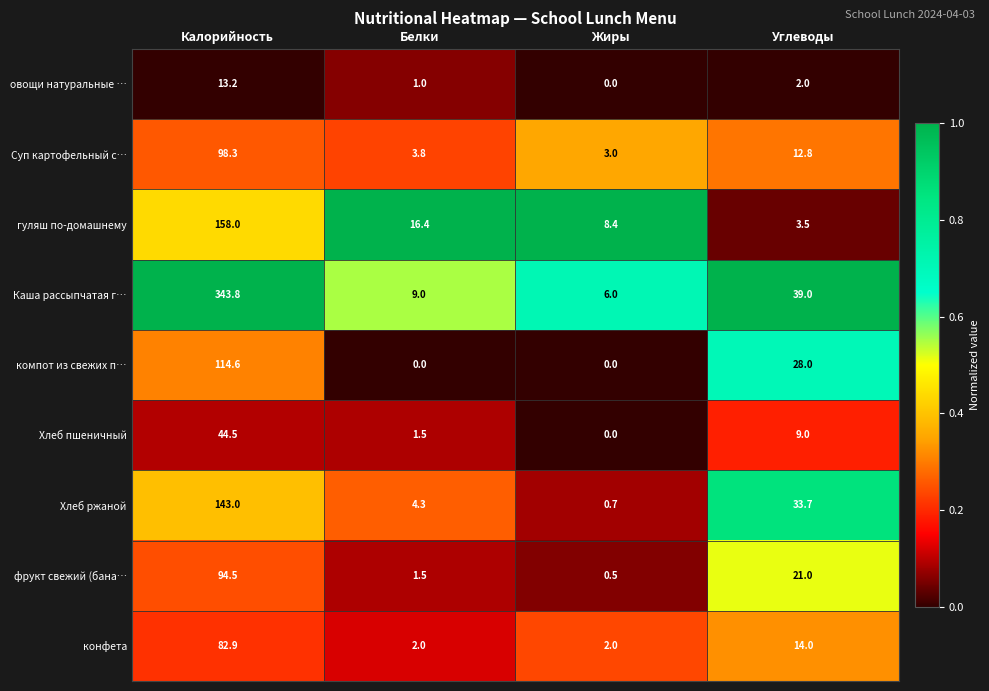

The фрукт свежий (бана… series shows 21.0 at Углеводы. True or false?

True